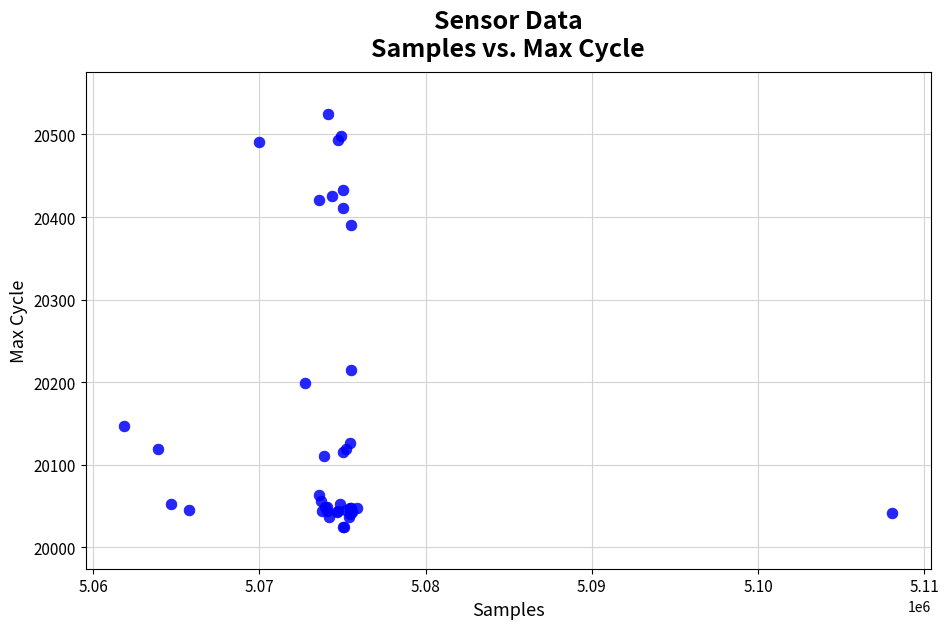

What Y value in the scatter plot is closest to 20274?

20215